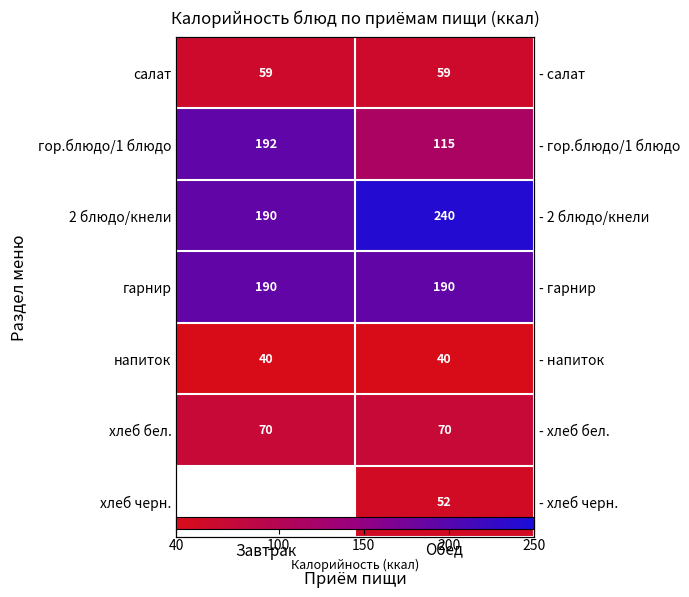

What is the spread (max minus min) of values at Обед?

200.4